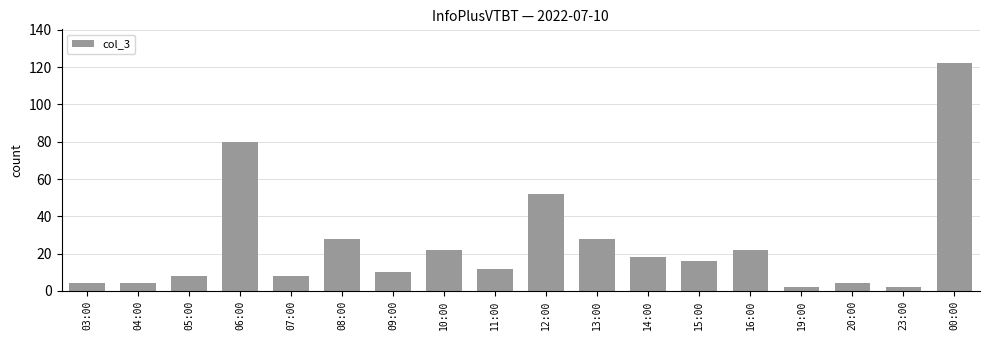

Which label corresponds to the largest value in the chart?

00:00